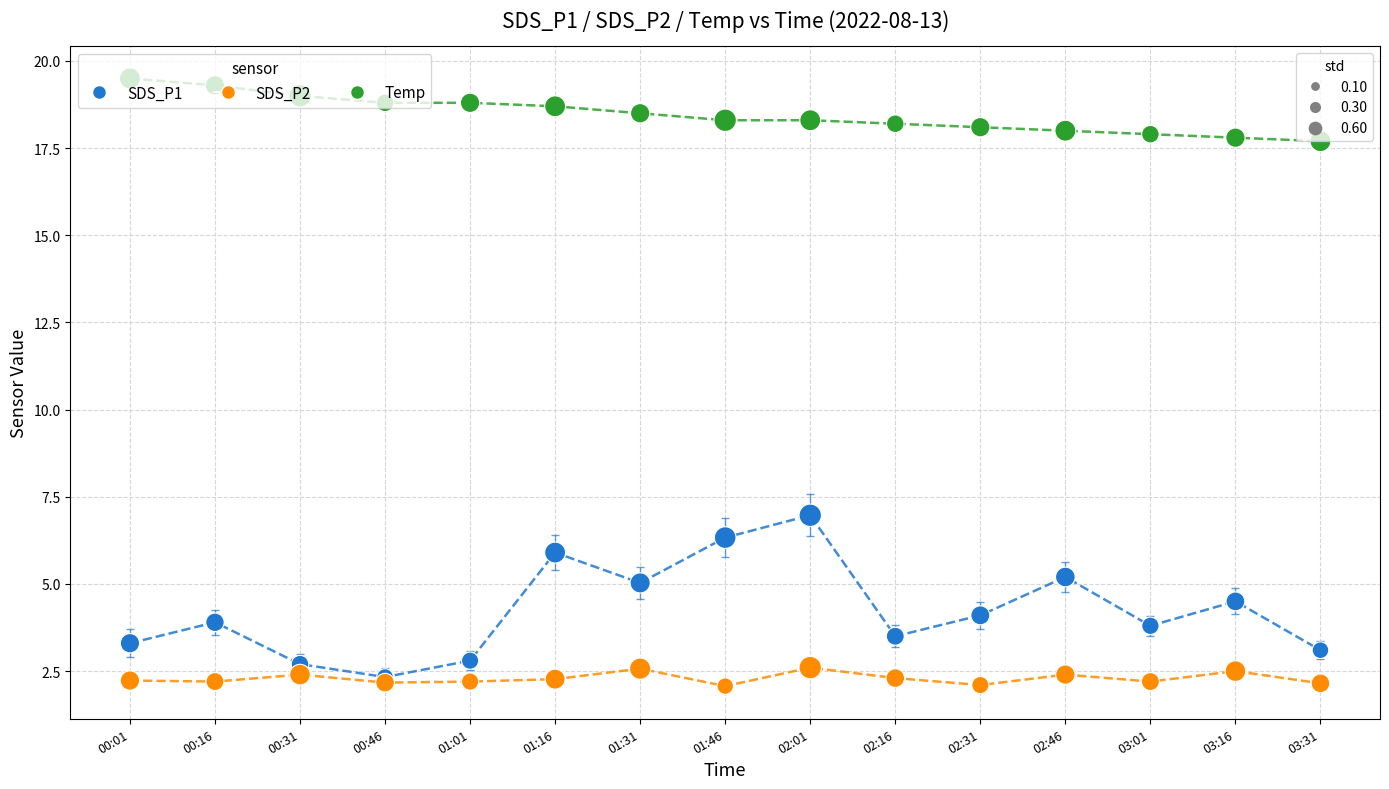

Across all series, what Y value is closest to 10?

7.0